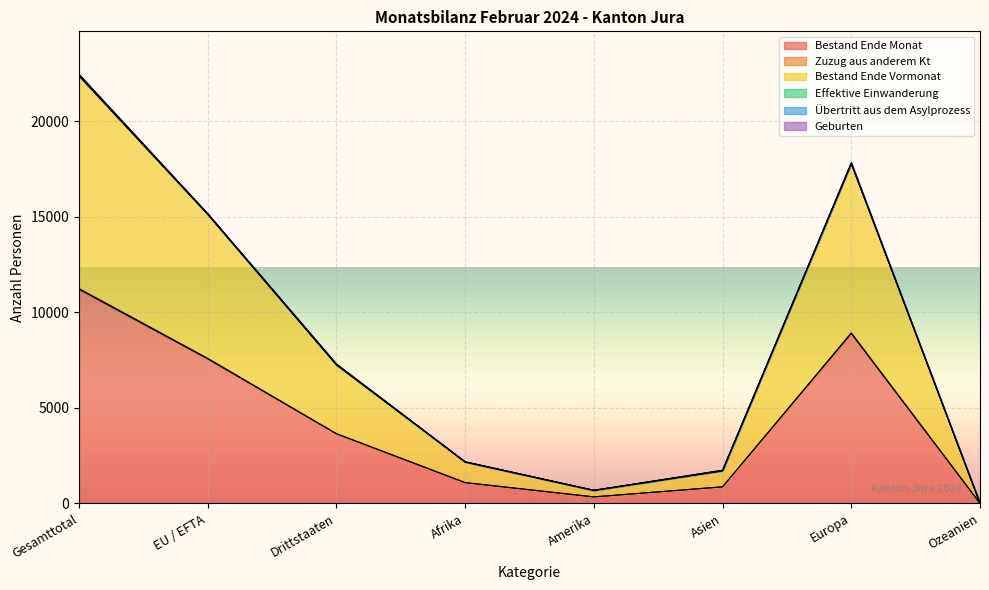

What is the highest value of the Bestand Ende Monat series?

11210